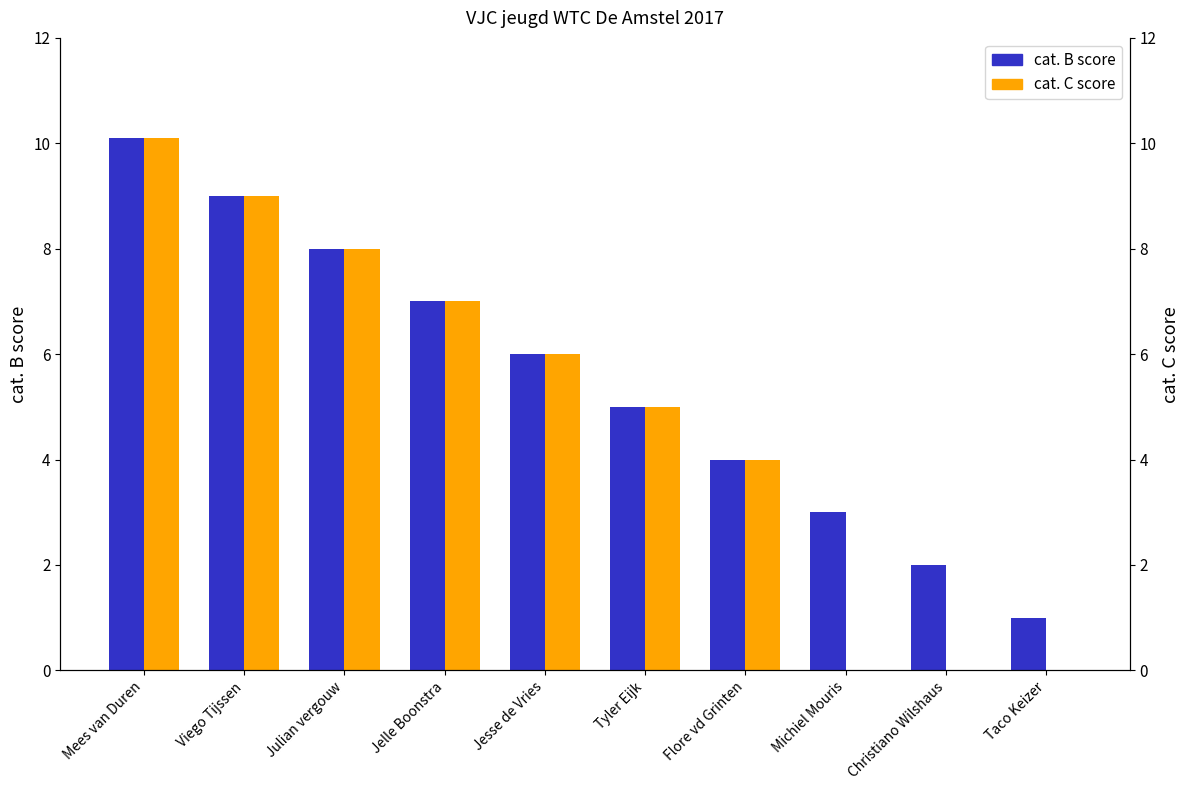

What are all the series names shown in the legend?

cat. B score, cat. C score